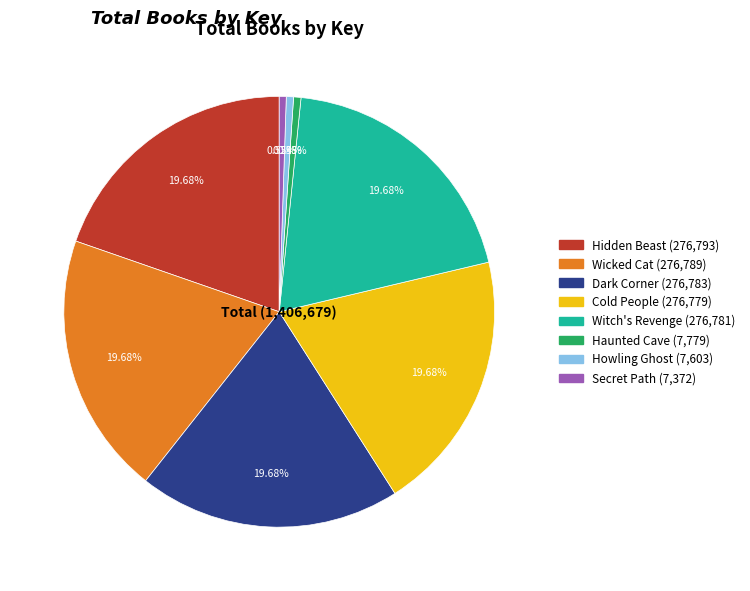

Combined, do Dark Corner and Wicked Cat account for over 50%?

No